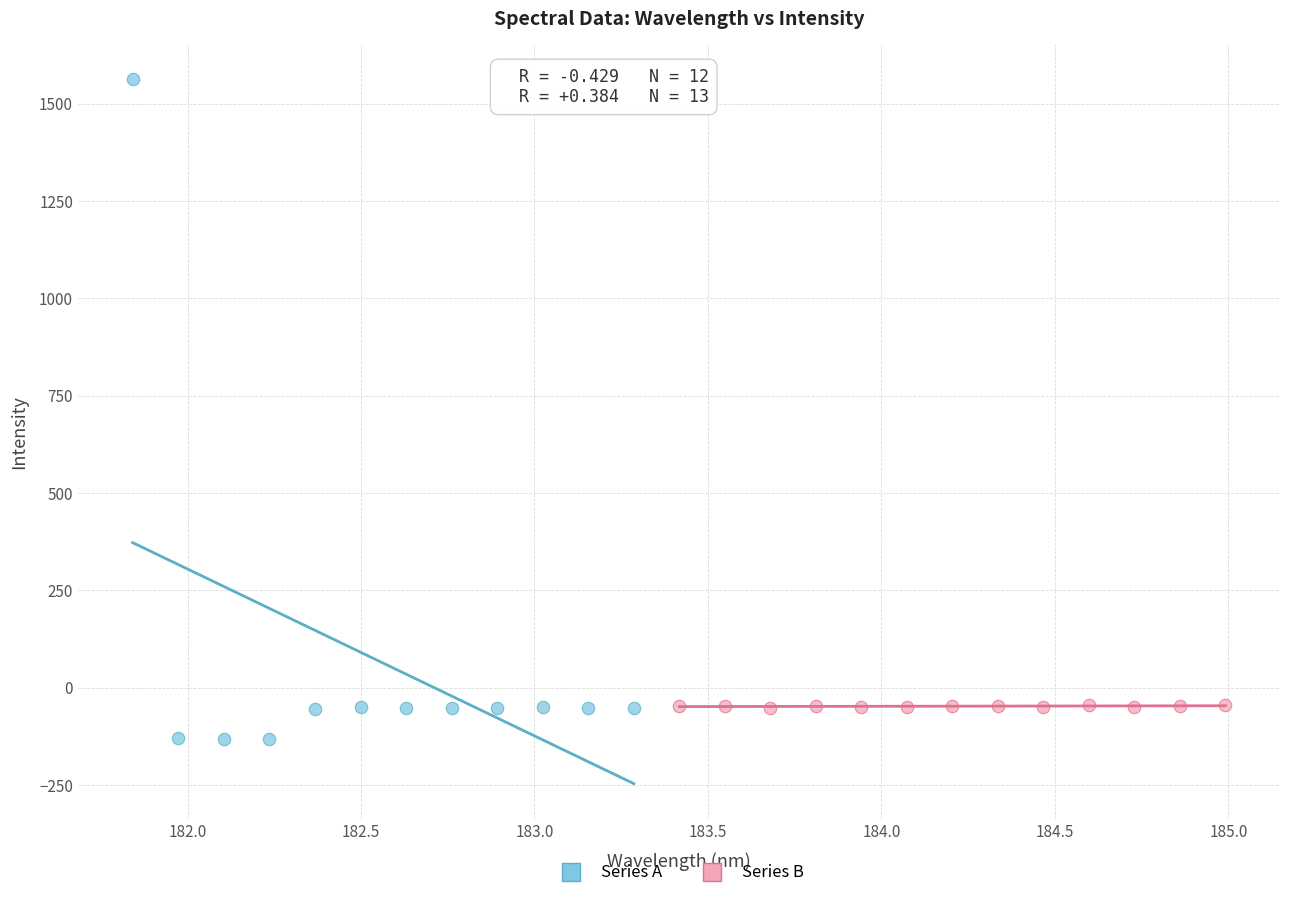

Which series reaches the maximum Y coordinate?

Series A